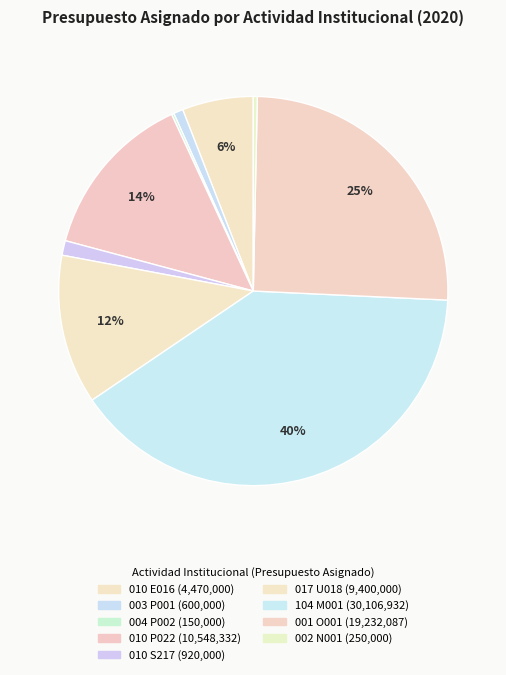

Do 017 U018 and 010 P022 together represent more than half of the pie?

No